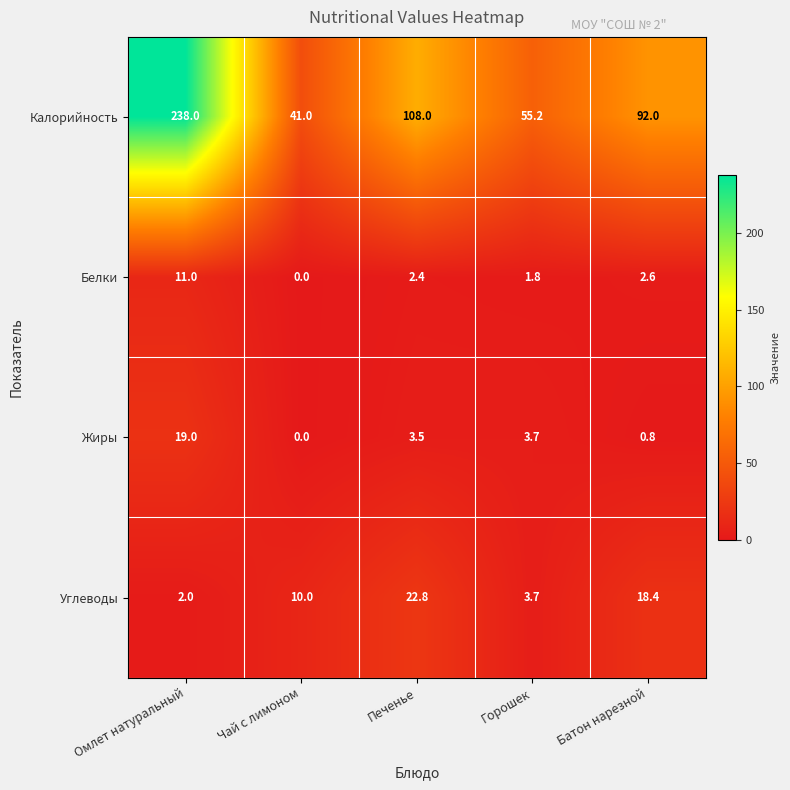

At which label is Калорийность closest to 139?

Печенье